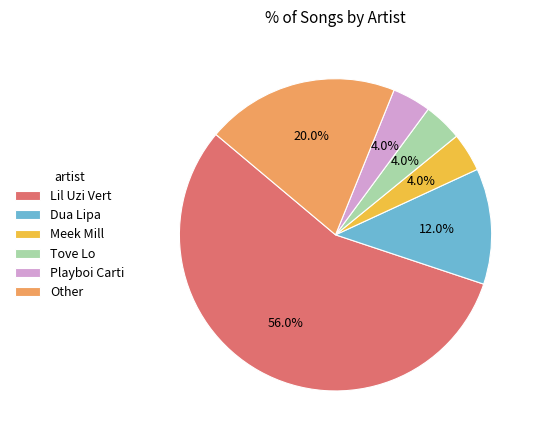

How many slices are in this pie chart?

6